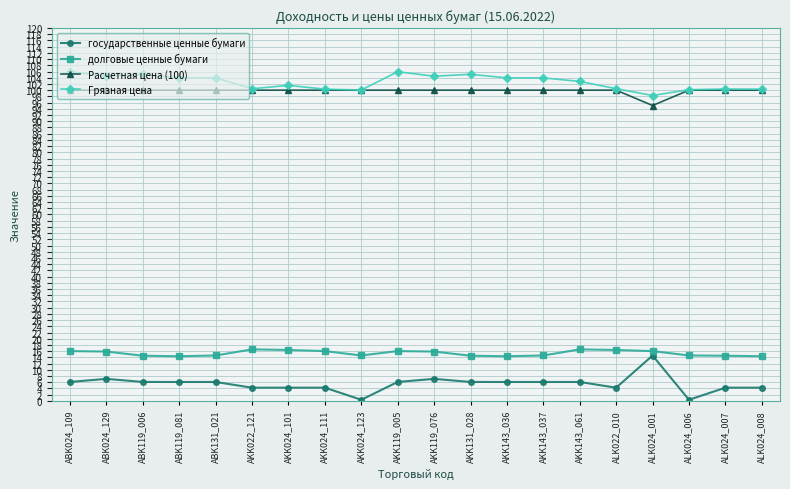

What is the difference between the долговые ценные бумаги values at ALK024_007 and AKK143_061?

2.0